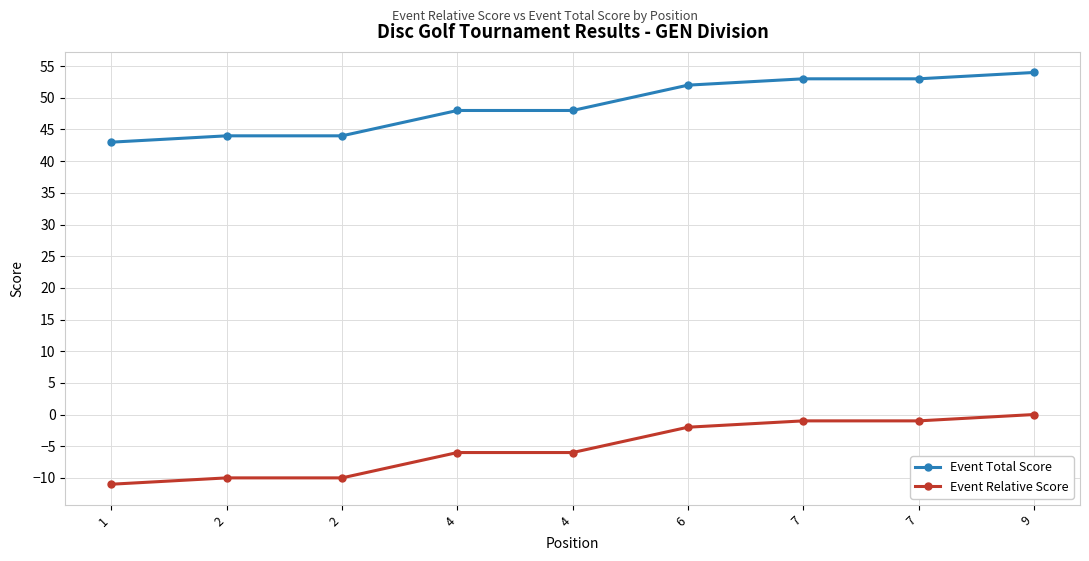

Rank the series at 4 from highest to lowest value.

Event Total Score, Event Relative Score